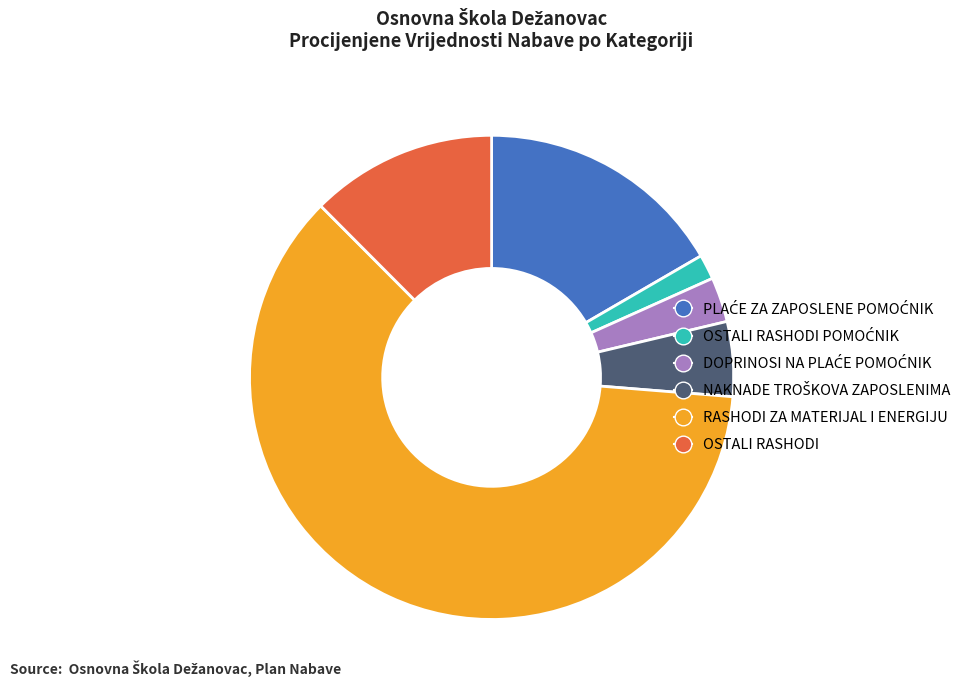

Is there any slice that represents more than half of the pie?

Yes